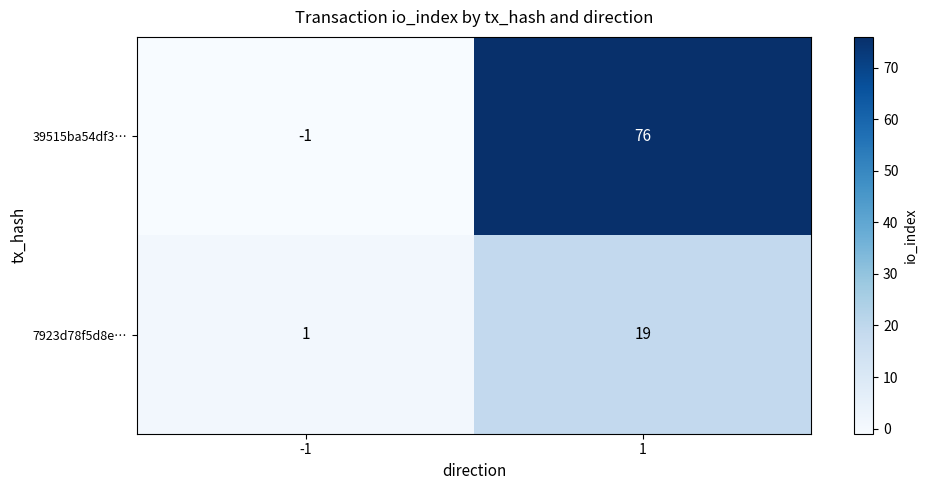

List the series in order of their peak value, highest first.

39515ba54df3…, 7923d78f5d8e…